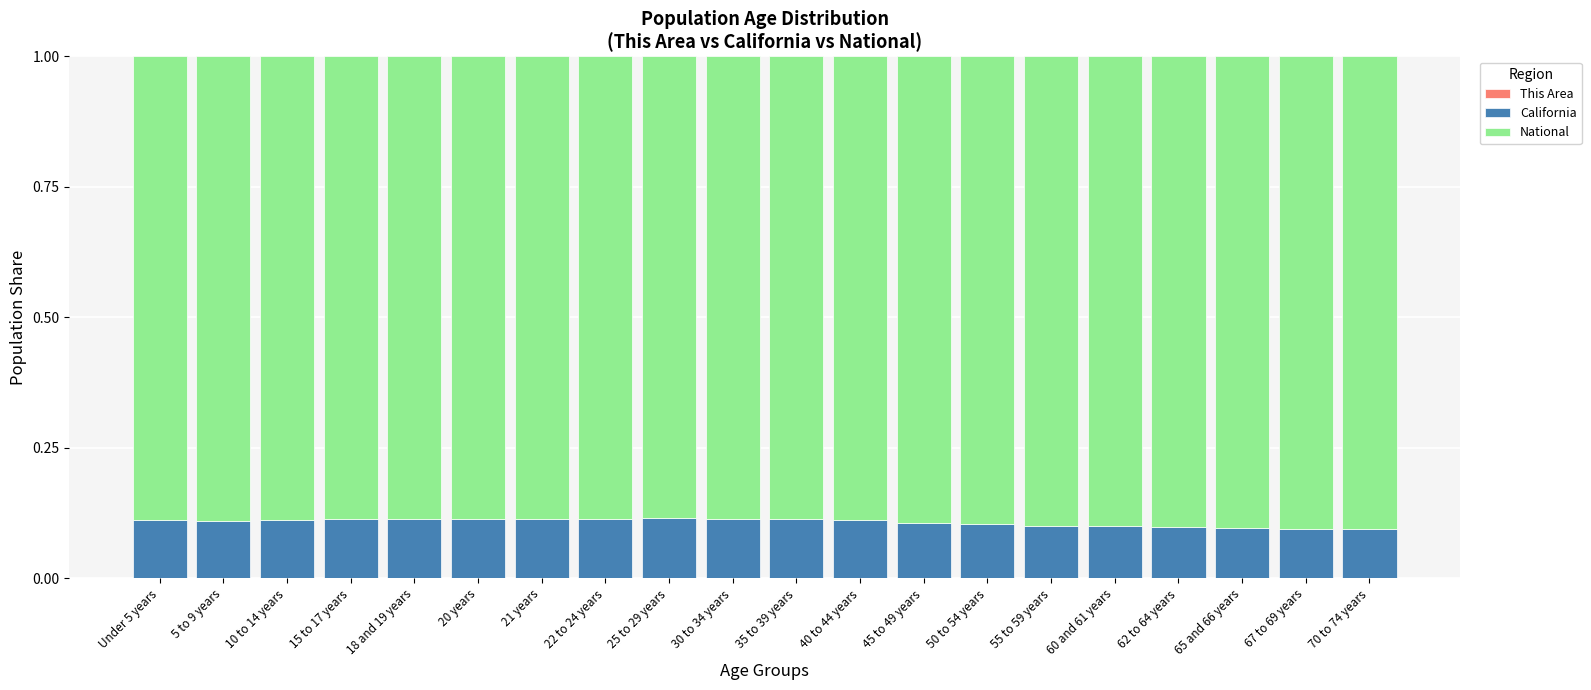

Where is This Area nearest to the value 0?

65 and 66 years